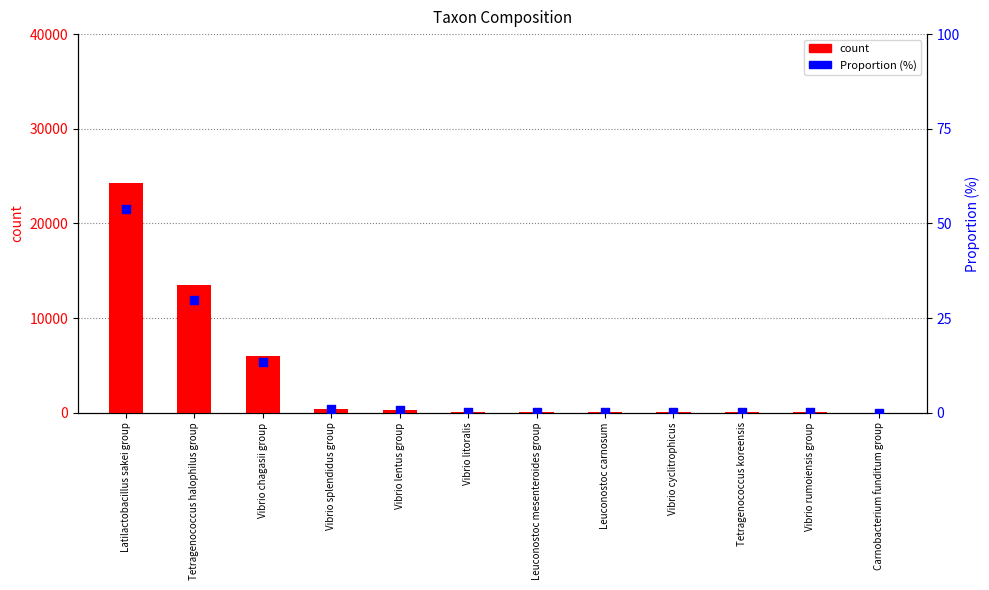

What are all the series names shown in the legend?

count, Proportion (%)